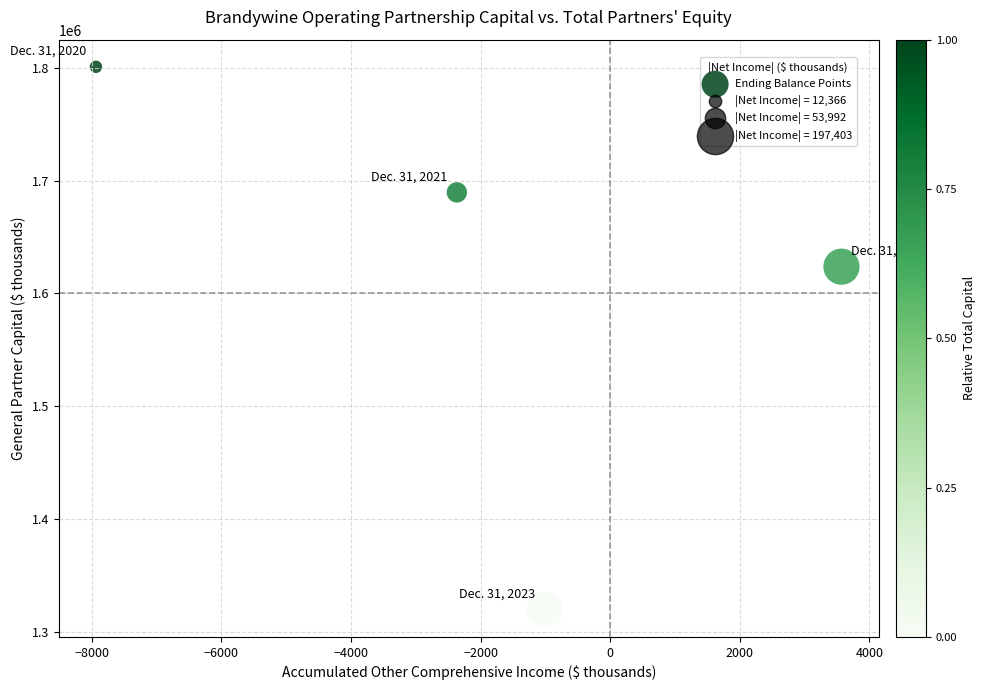

What Y value in the scatter plot is closest to 1560258?

1623738